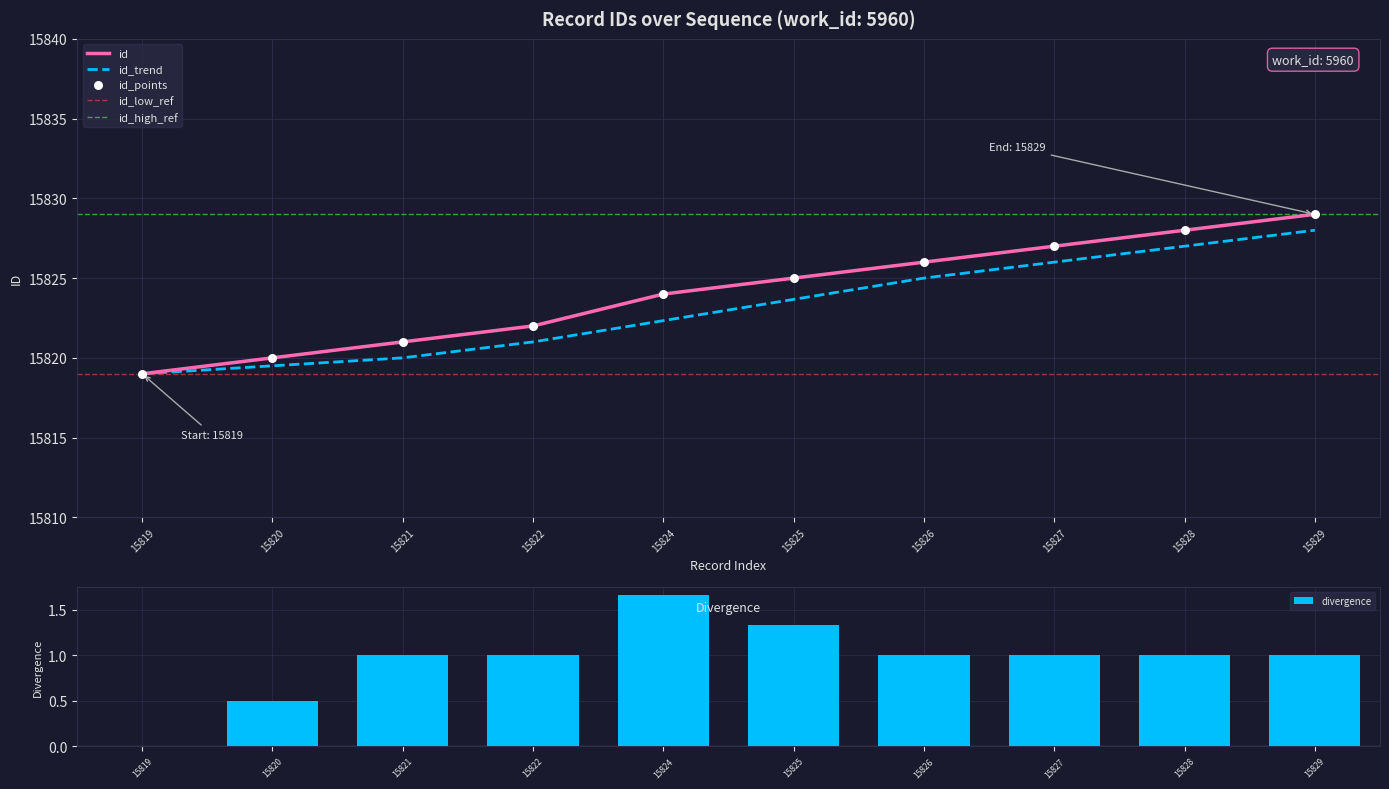

What is the change in value from 15825 to 15826?

+1